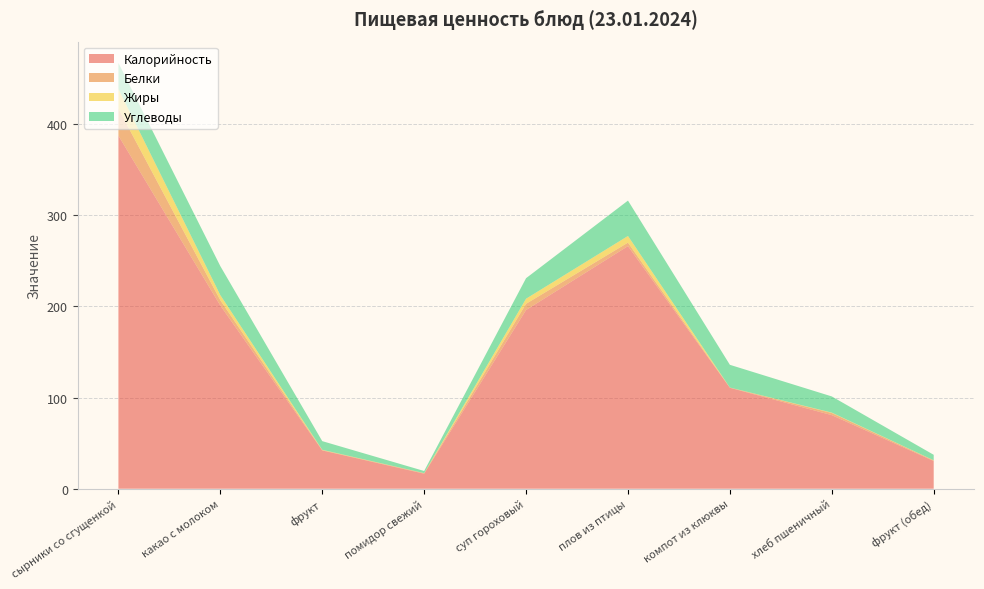

Reading right to left, what are all the values shown in this chart?

Калорийность: фрукт (обед)=30.4	хлеб пшеничный=80.7	компот из клюквы=110.7	плов из птицы=266.1	суп гороховый=196.0	помидор свежий=16.5	фрукт=42.0	какао с молоком=200.9	сырники со сгущенкой=387.2
Белки: фрукт (обед)=0.6	хлеб пшеничный=2.4	компот из клюквы=0.2	плов из птицы=3.8	суп гороховый=6.8	помидор свежий=0.6	фрукт=0.4	какао с молоком=5.8	сырники со сгущенкой=29.6
Жиры: фрукт (обед)=0.2	хлеб пшеничный=0.4	компот из клюквы=0.1	плов из птицы=7.3	суп гороховый=5.6	помидор свежий=0.1	фрукт=0.3	какао с молоком=5.6	сырники со сгущенкой=21.6
Углеводы: фрукт (обед)=6.0	хлеб пшеничный=17.7	компот из клюквы=24.9	плов из птицы=38.8	суп гороховый=22.5	помидор свежий=2.3	фрукт=9.5	какао с молоком=31.8	сырники со сгущенкой=28.6